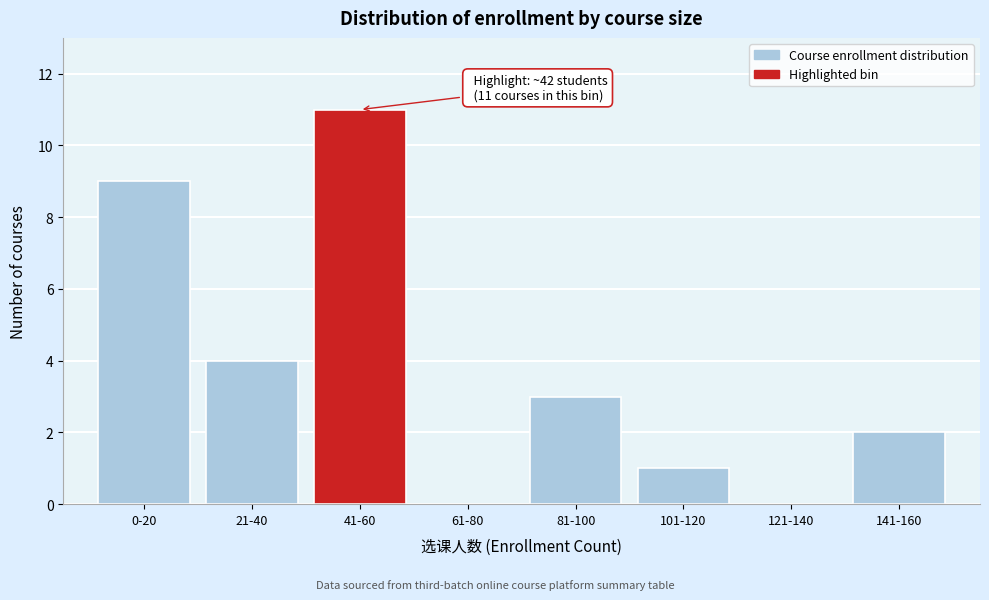

Reading left to right, extract all data points from this chart.

0-20=9	21-40=4	41-60=11	61-80=0	81-100=3	101-120=1	121-140=0	141-160=2